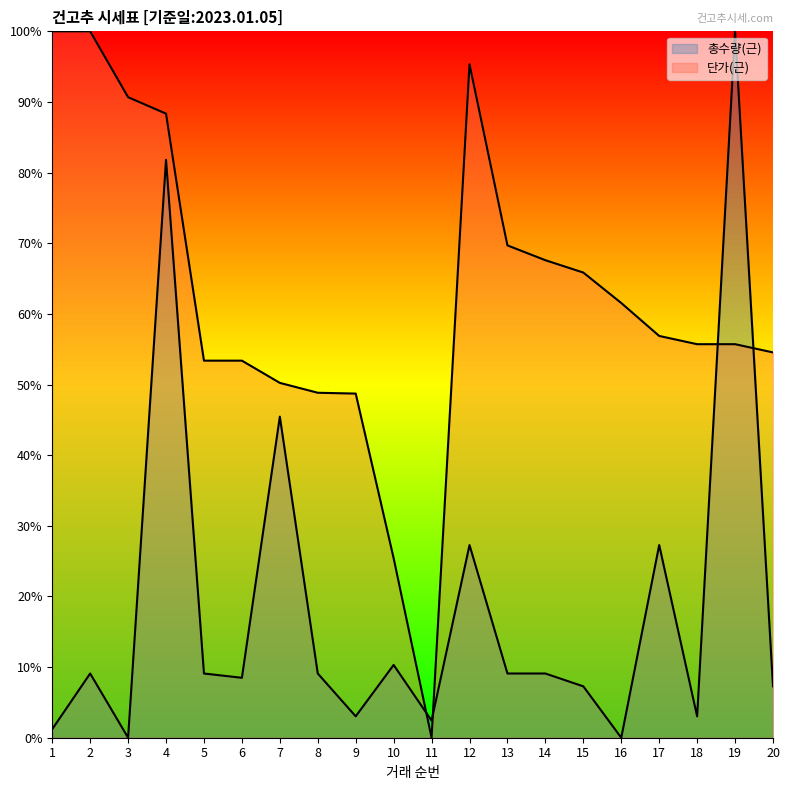

True or false: 단가(근) and 총수량(근) intersect in this chart.

True